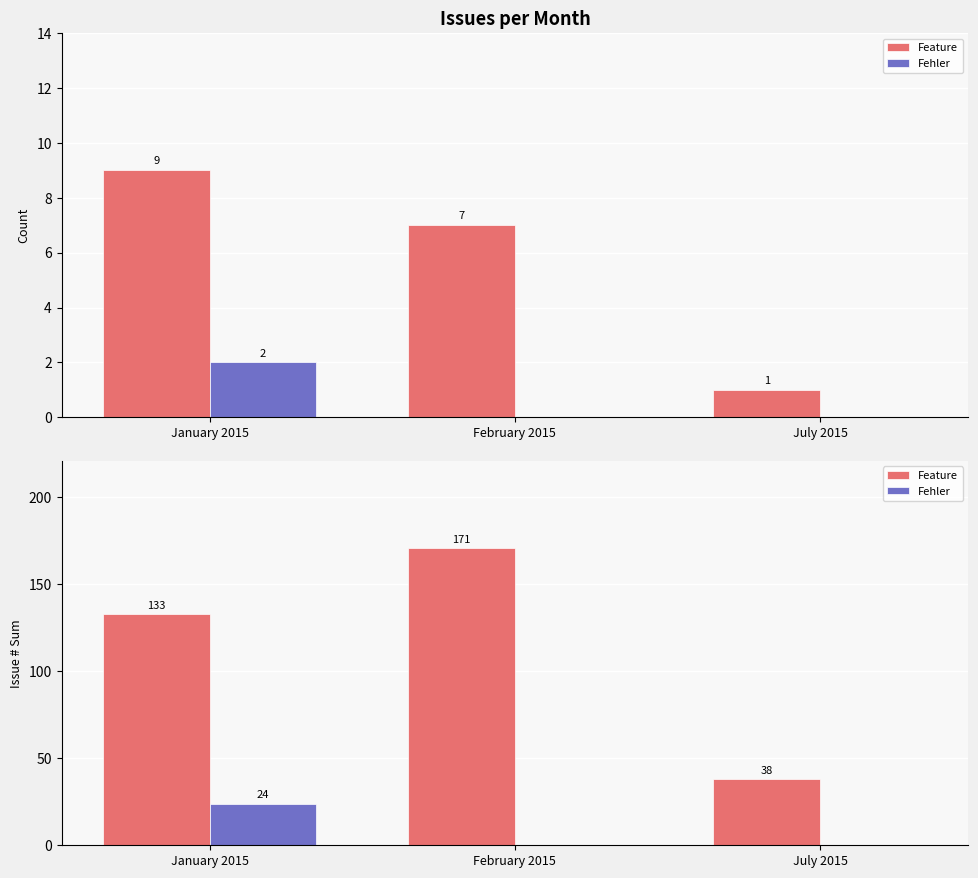

True or false: Fehler has a value of 24 at January 2015.

True